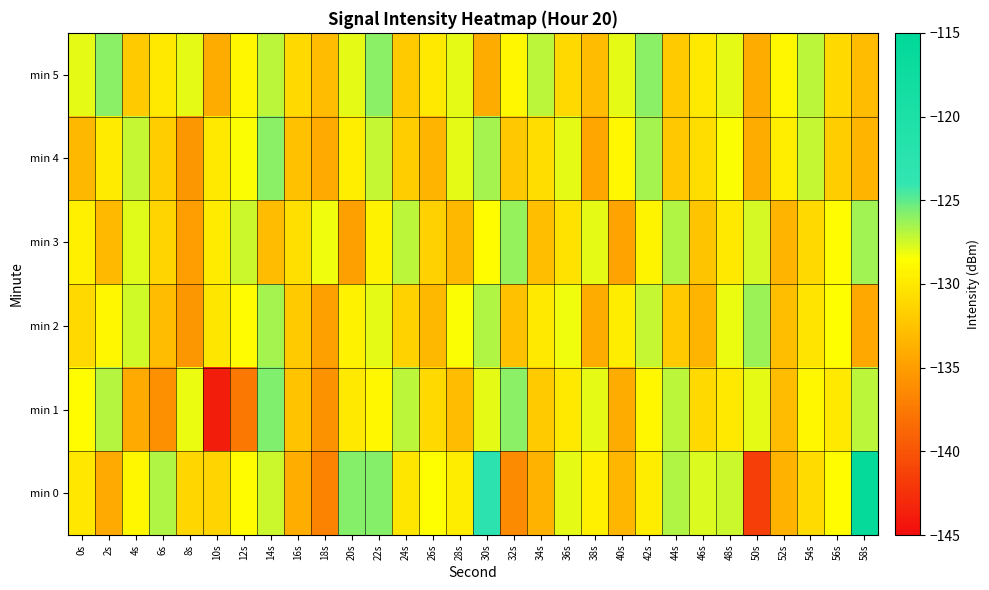

Which has a higher value, 26s or 14s?

14s